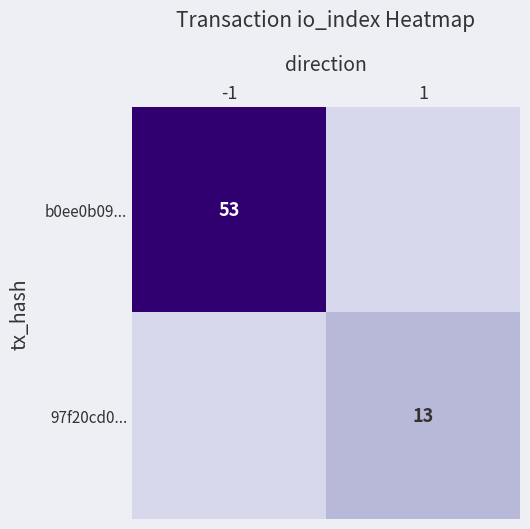

The b0ee0b09... series shows 31 at -1. True or false?

False